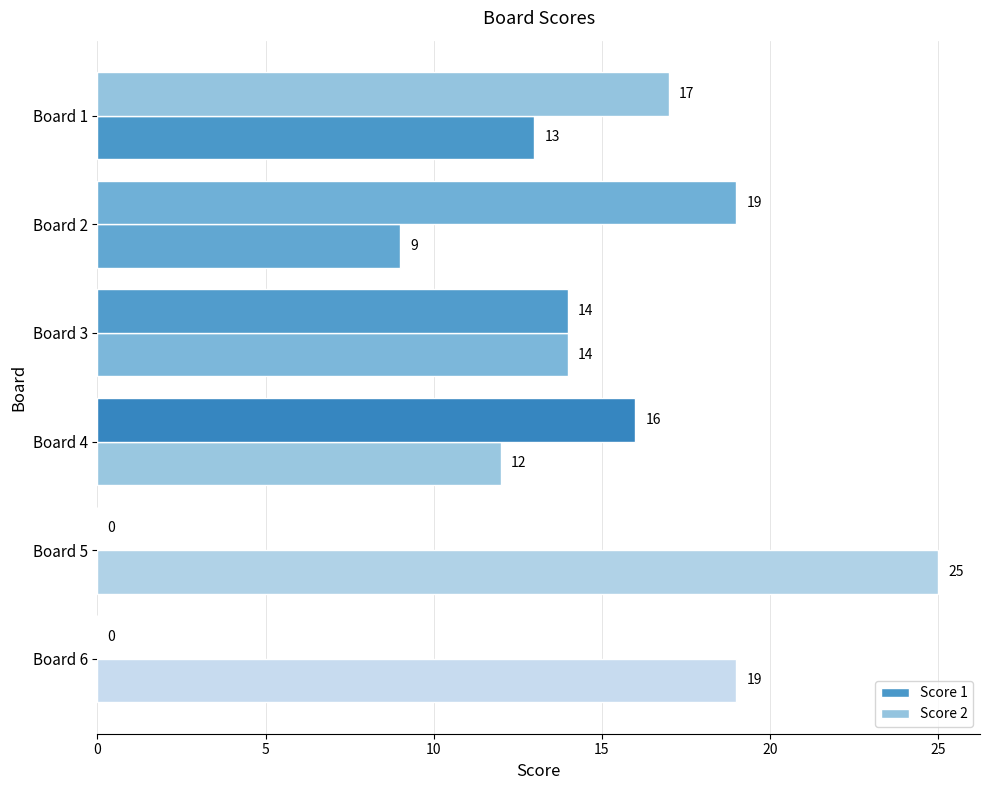

Which series has the largest total across all categories?

Score 1